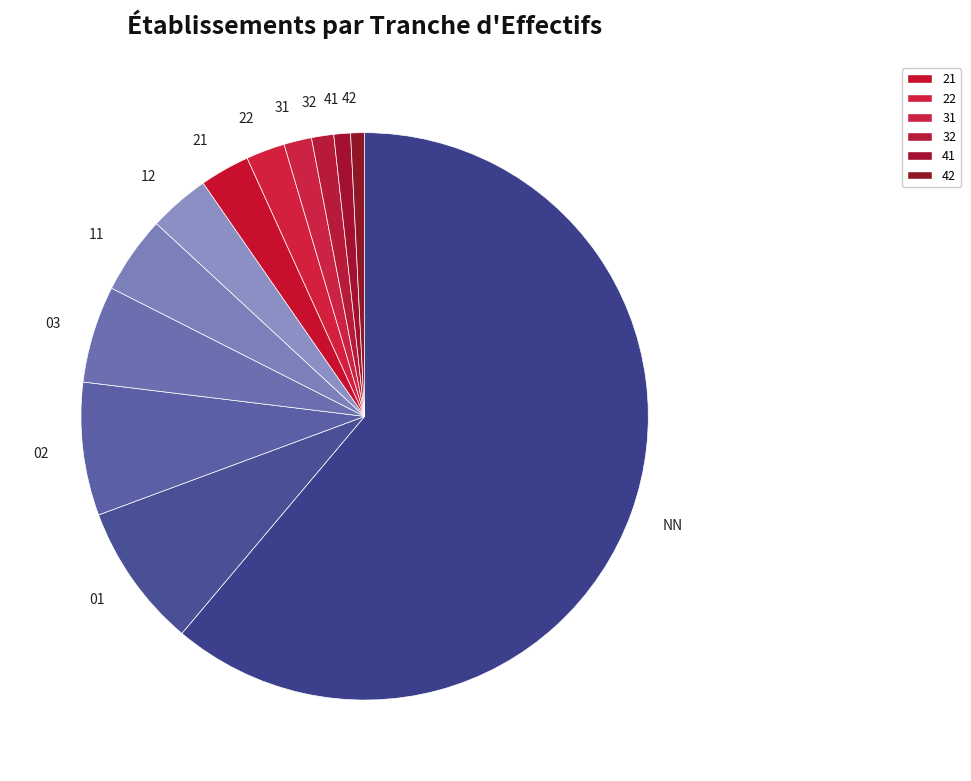

Combined, do 22 and 21 account for over 50%?

No